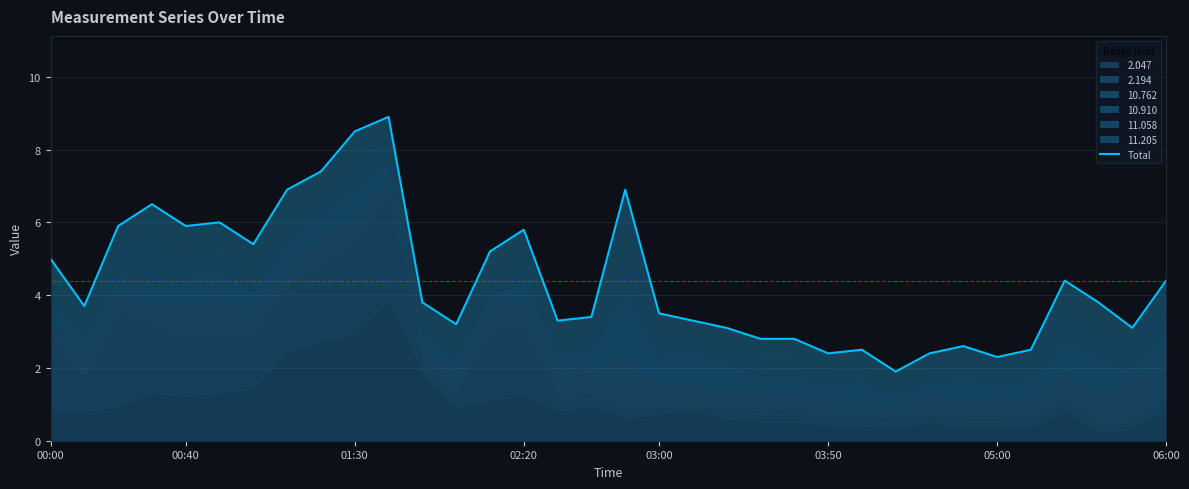

How many lines are shown in the chart?

1